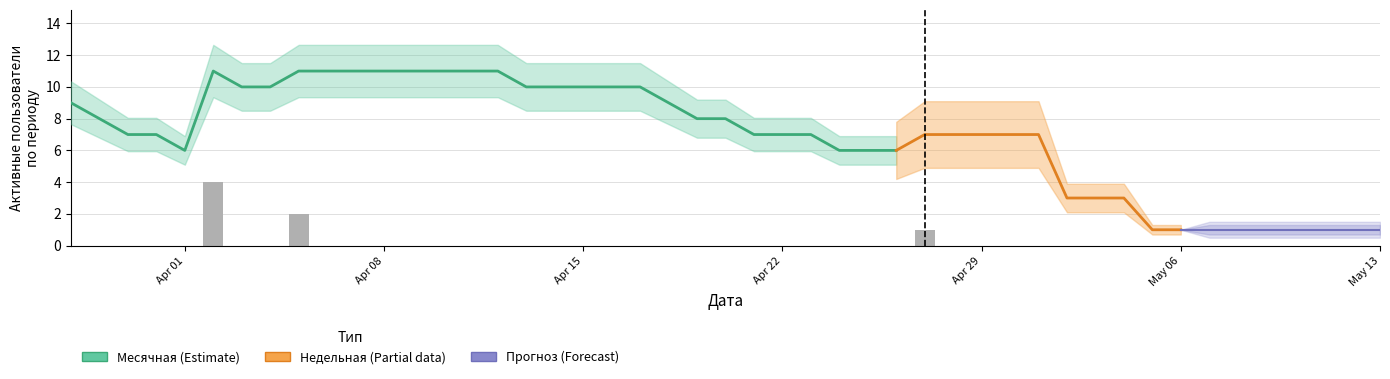

What is the spread (max minus min) of values at 2024-04-17?

10